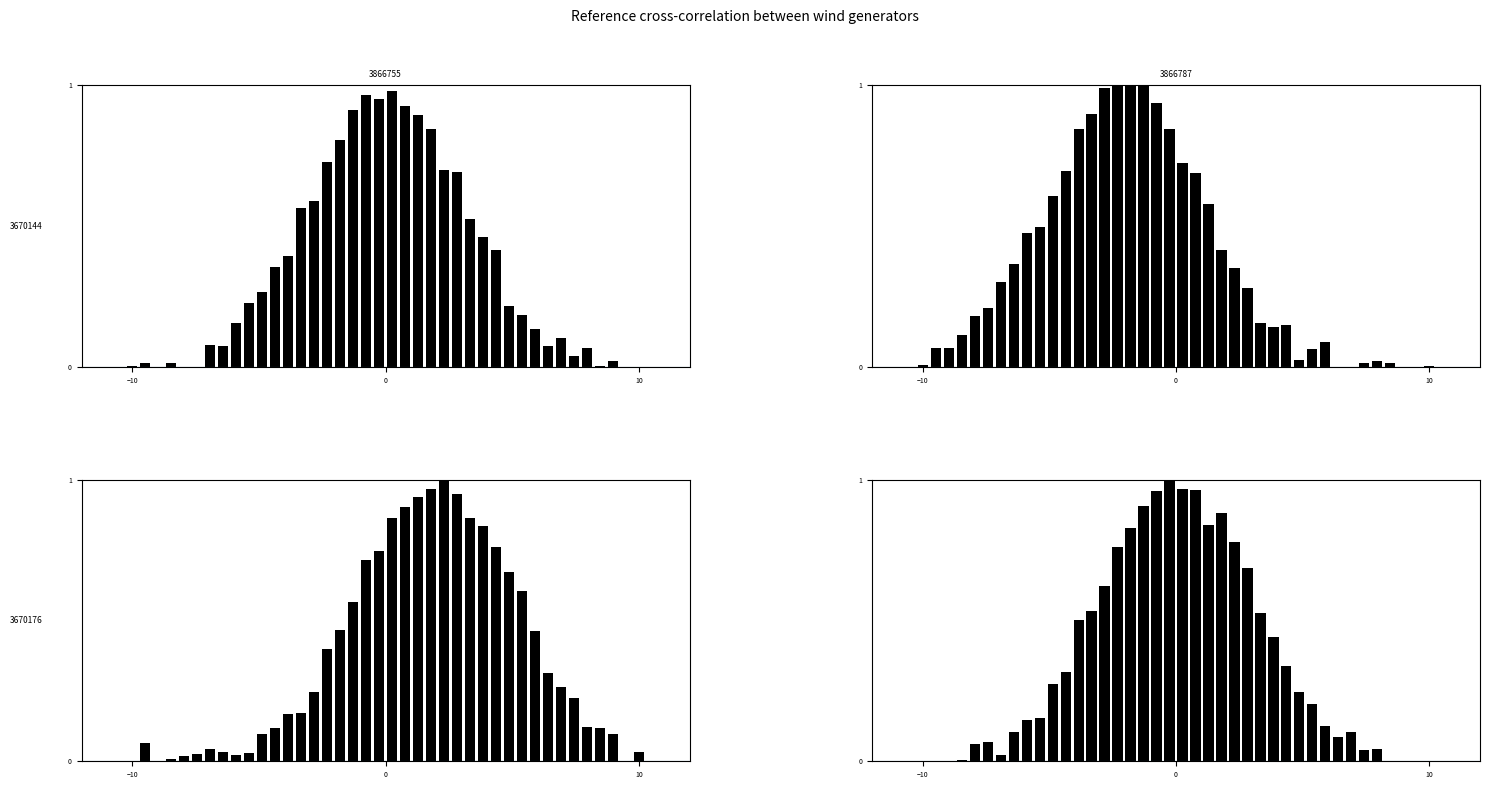

Which series has the widest spread of values?

3670144_3866787